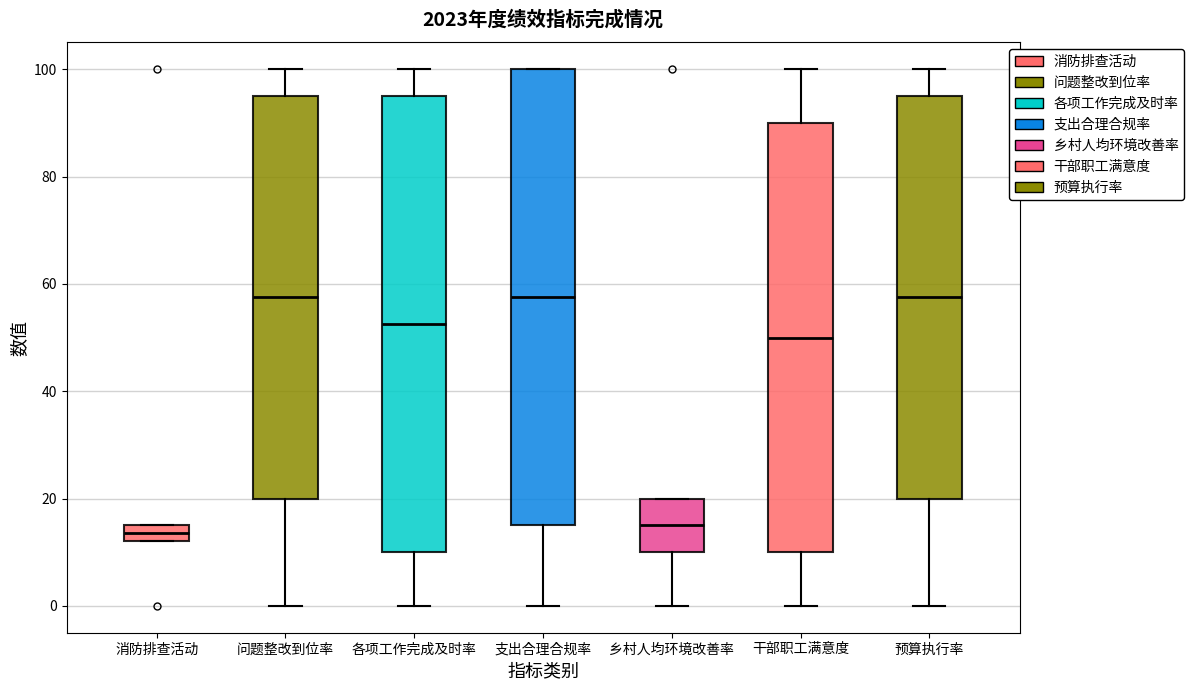

Reading left to right, transcribe this box plot: for each box, give where its median line is, the range the box spans, and where its two whiskers end, as read against the y-axis. The values are not printed on the chart, so give them approximately, as read against the axis.

消防排查活动: median 14, box 12 to 16, whiskers 12 to 16
问题整改到位率: median 58, box 20 to 96, whiskers 0 to 100
各项工作完成及时率: median 52, box 10 to 96, whiskers 0 to 100
支出合理合规率: median 58, box 16 to 100, whiskers 0 to 100
乡村人均环境改善率: median 16, box 10 to 20, whiskers 0 to 20
干部职工满意度: median 50, box 10 to 90, whiskers 0 to 100
预算执行率: median 58, box 20 to 96, whiskers 0 to 100